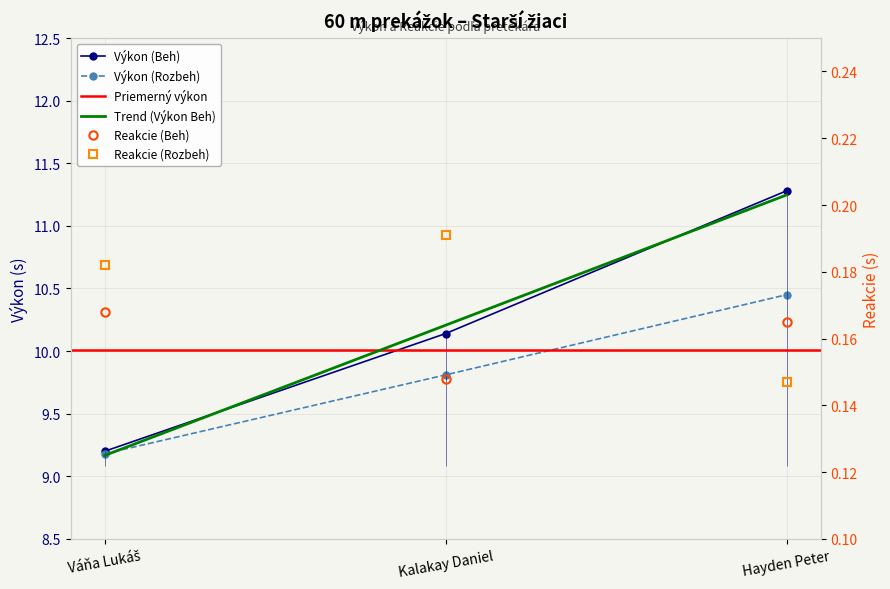

What is the value of the Výkon (Beh) point at the 3rd from the left?

11.3